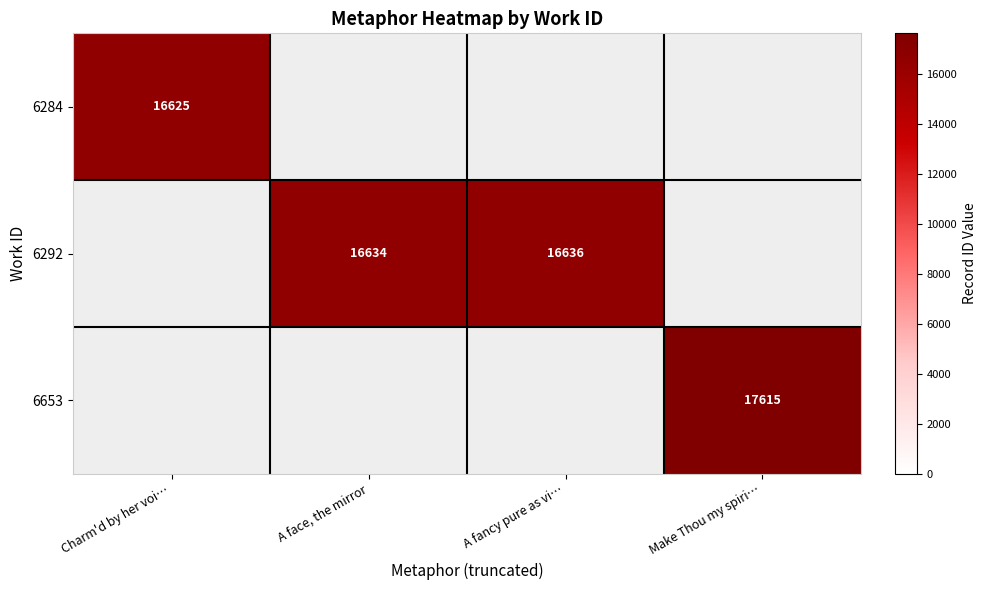

True or false: 6284 has a value of 22186 at Charm'd by her voi….

False